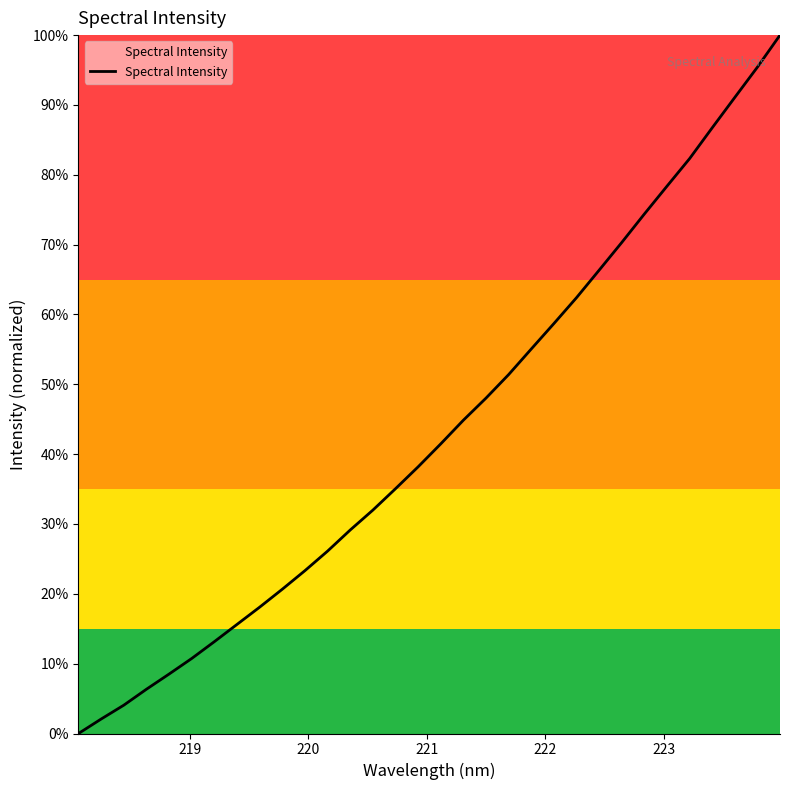

True or false: the data has more than 1 interior local peaks.

False